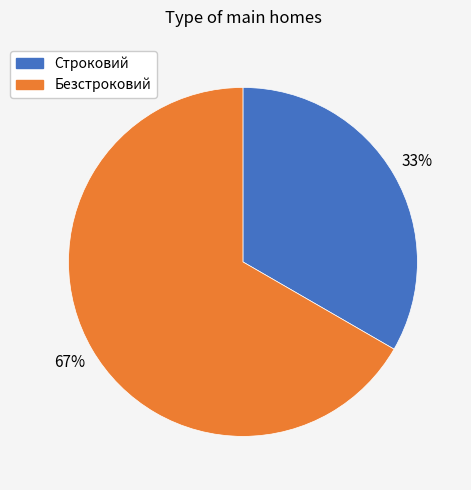

Rank the categories by value from lowest to highest.

Строковий, Безстроковий